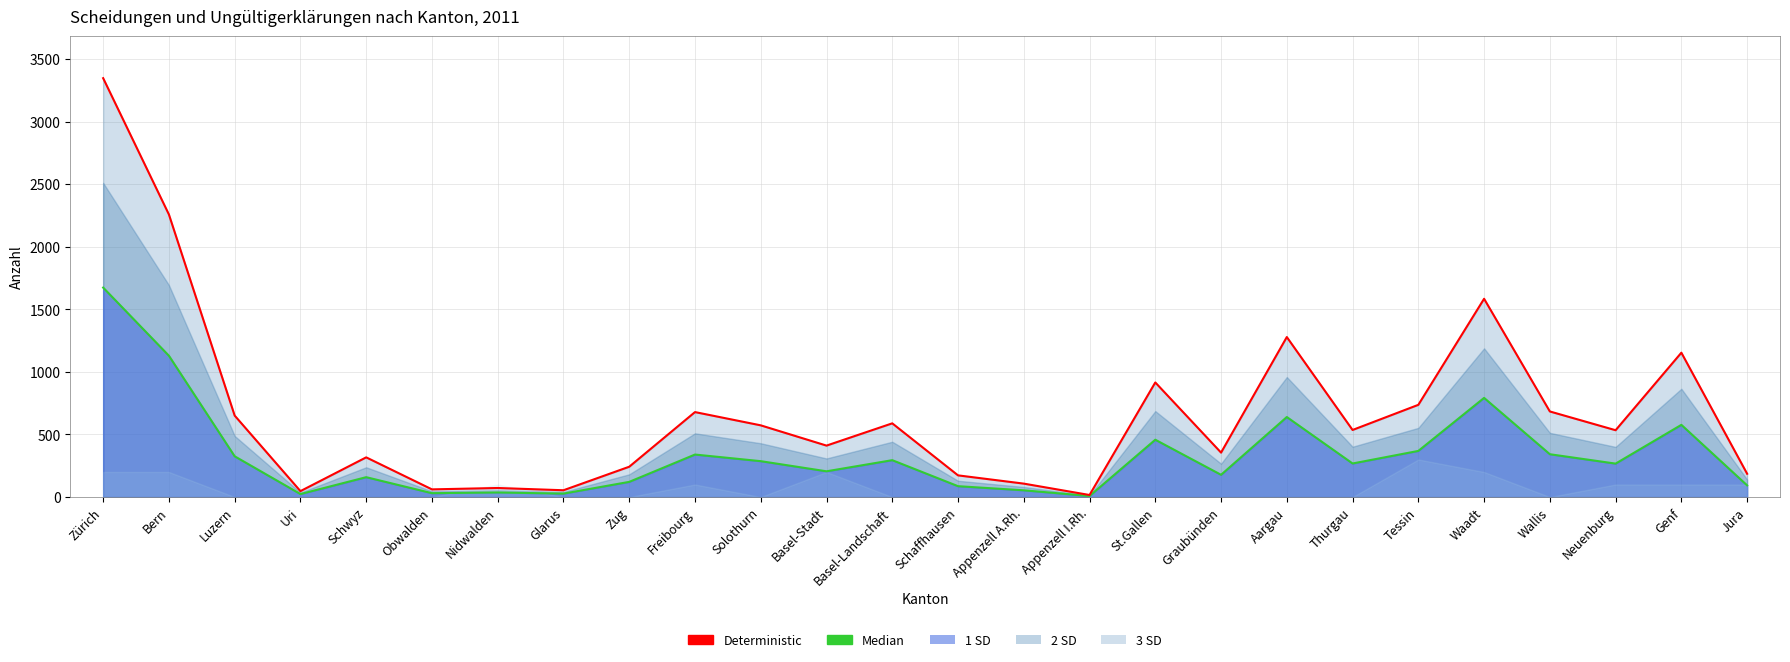

The value of Deterministic at Zug is 242.0. True or false?

True